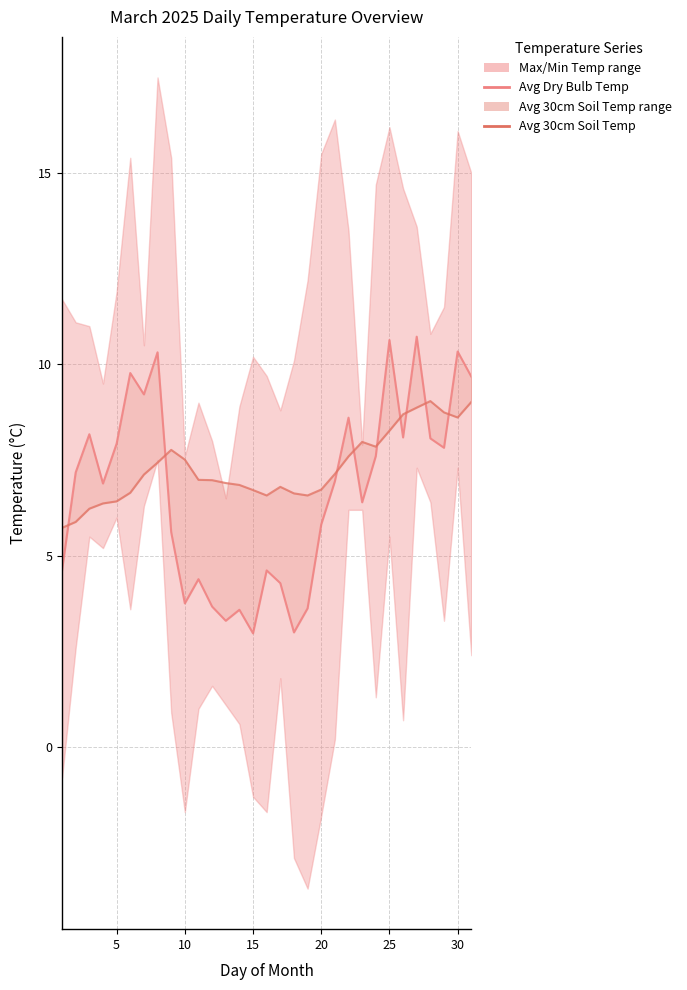

In Avg 30cm Soil Temp, how many points are lower than both neighbors (excluding endpoints)?

4